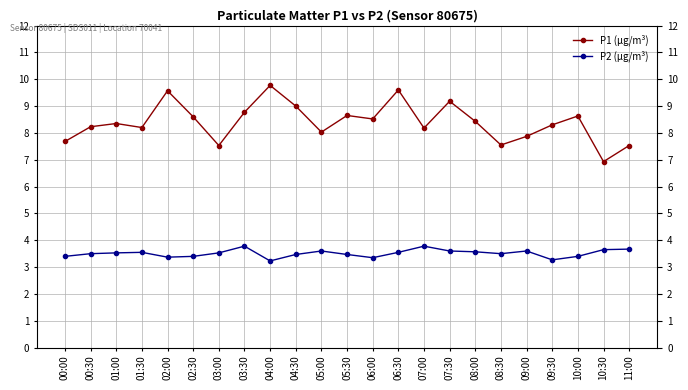

Between 11:00 and 08:30, which is larger?

08:30